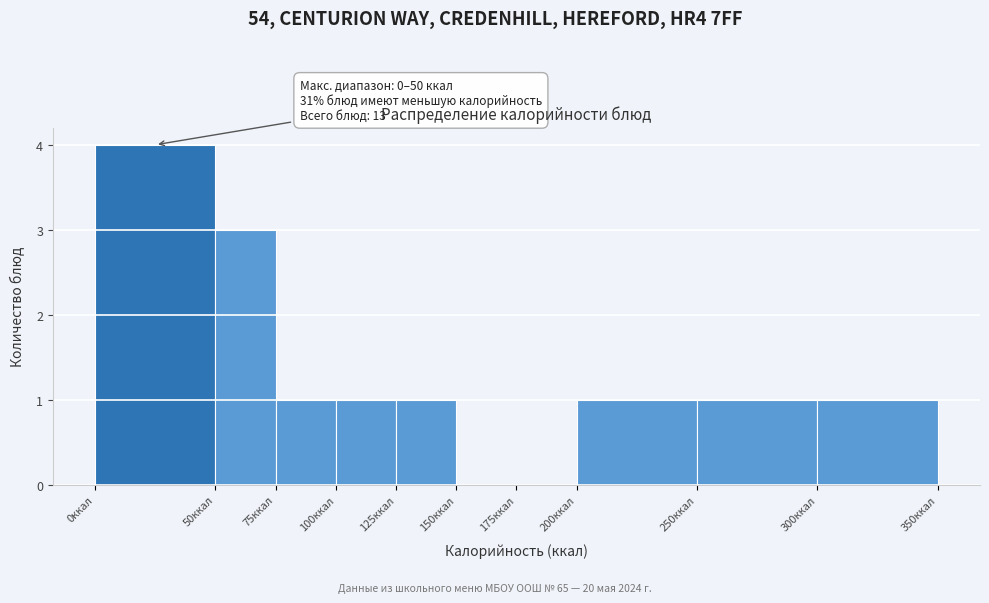

Which range on the x-axis has the tallest bar?

0 to 50